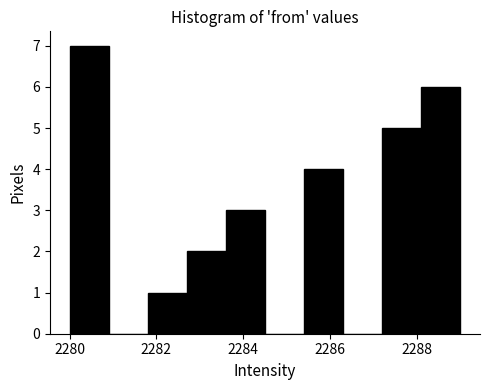

What is the height of the bar covering 2287.2 to 2288.1 on the x-axis? Neither the bar edges nor the heights are printed on the chart, so give them approximately, as read against the axes.

5